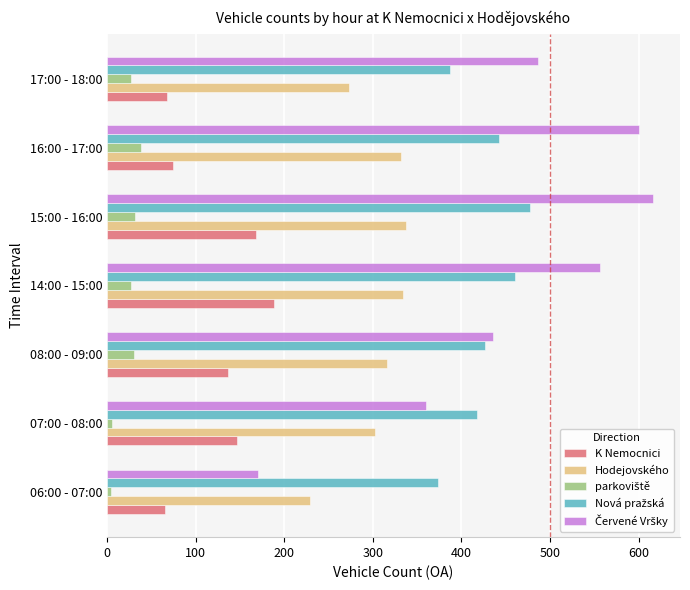

Is it true that Hodejovského equals 78 at 16:00 - 17:00?

False